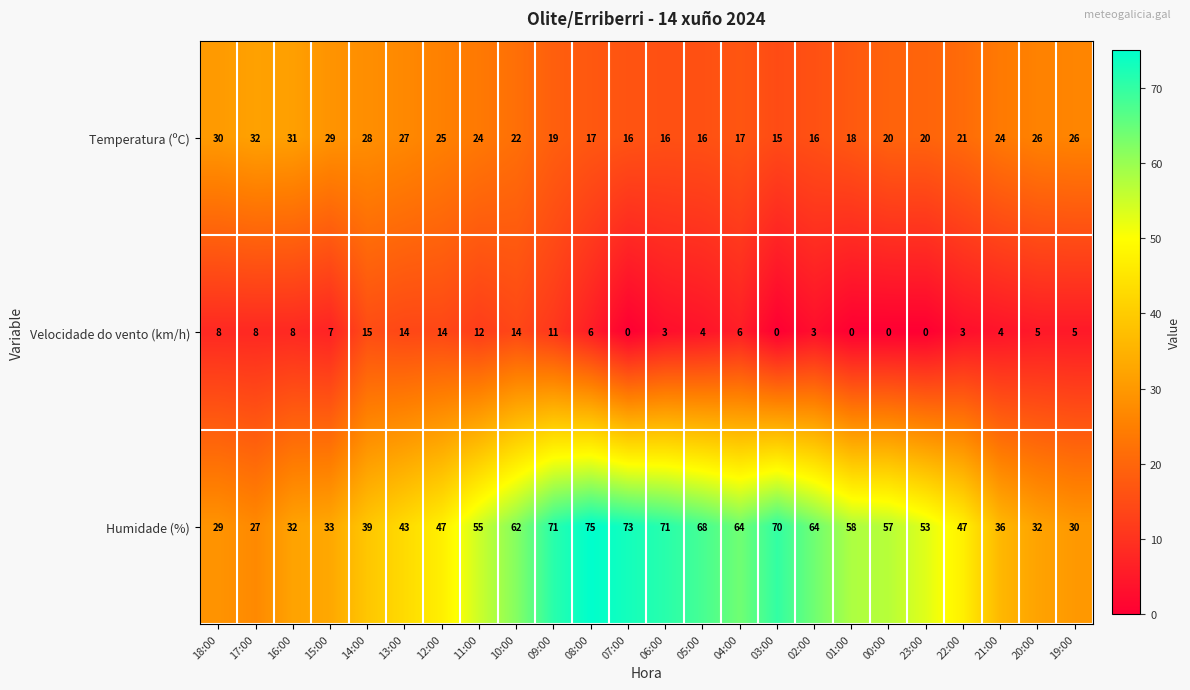

At which category is the sum across all series the highest?

09:00